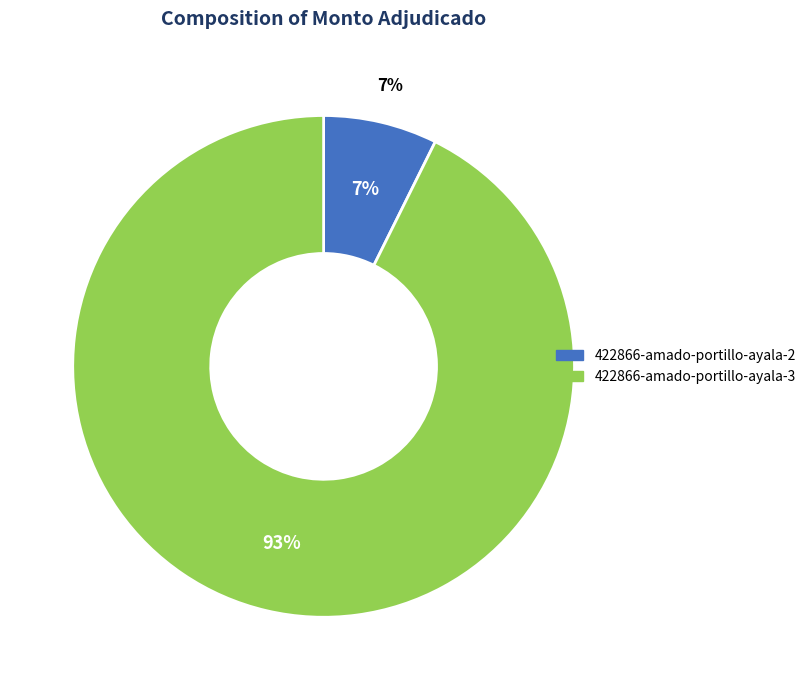

To the nearest percent, what percentage of the pie is 422866-amado-portillo-ayala-2?

7%